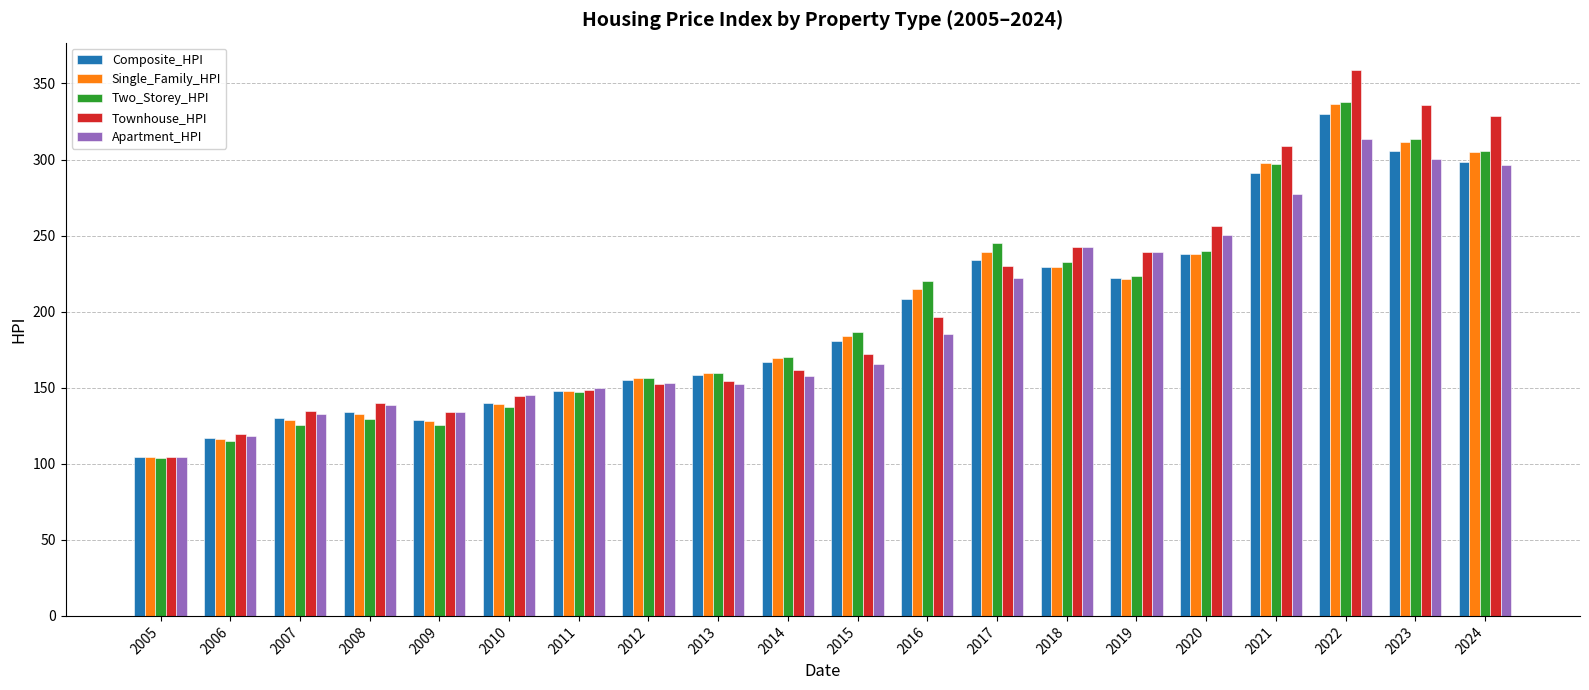

What is the total value across all series at 2023?

1565.8